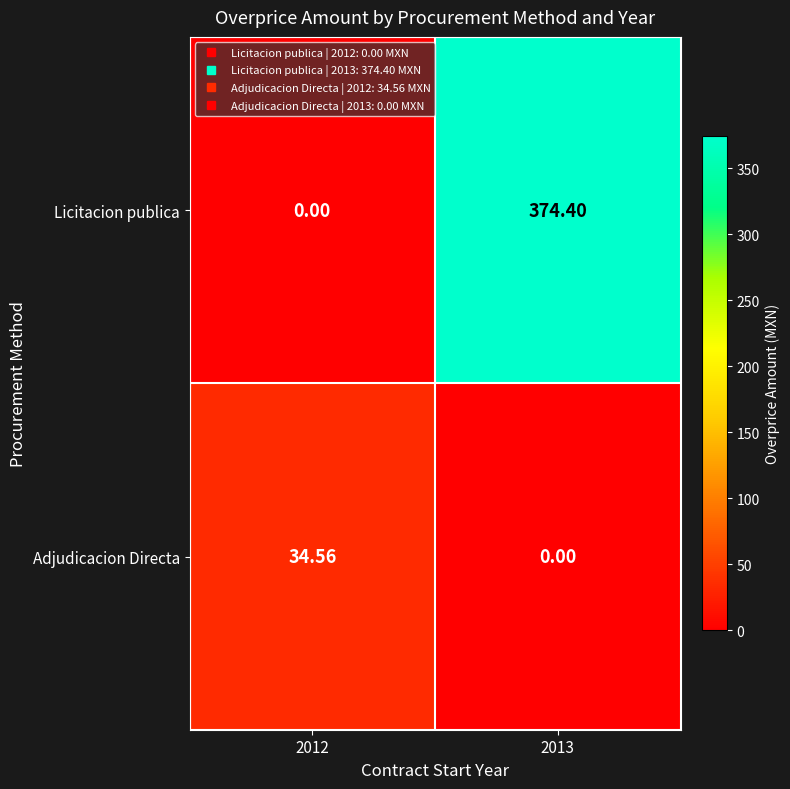

Which series has the largest range (max minus min)?

Licitacion publica